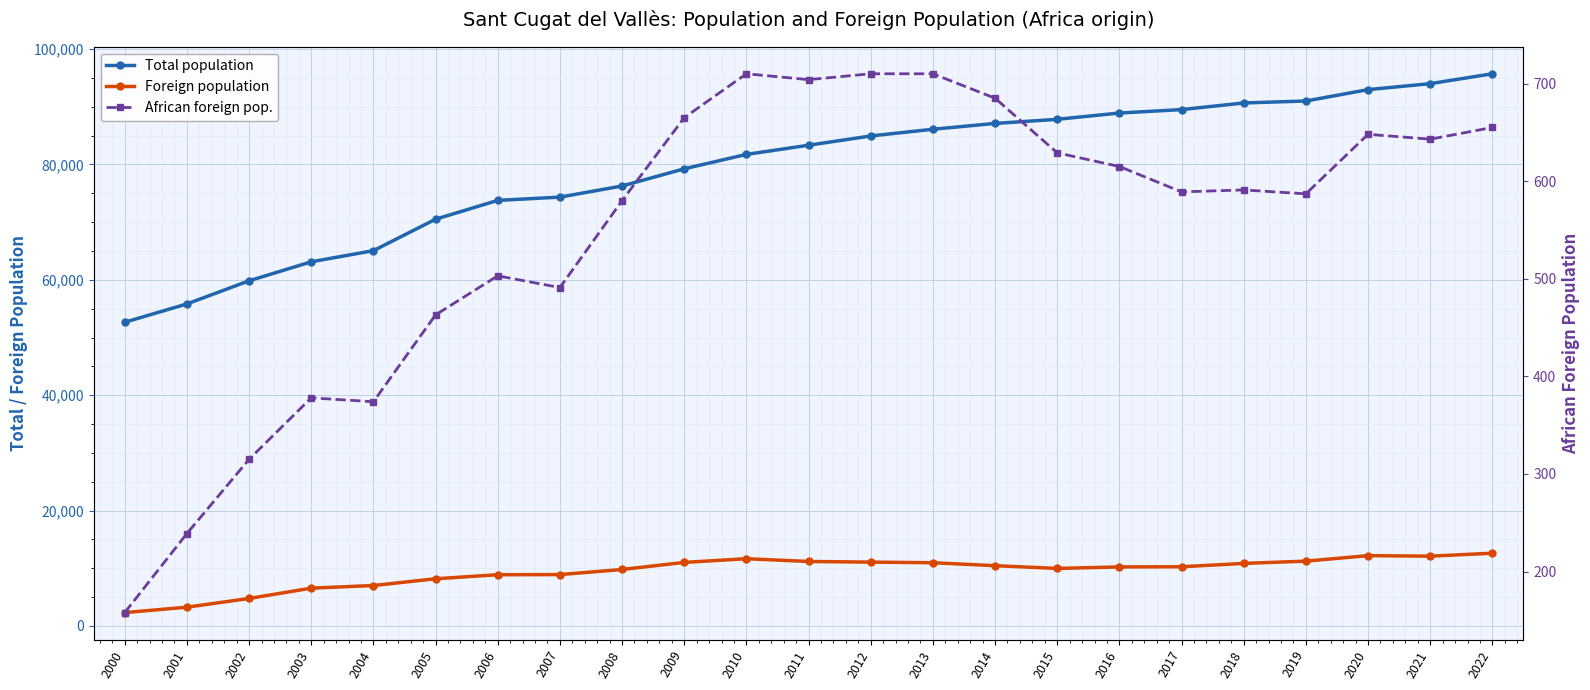

How many categories are shown in the chart?

23